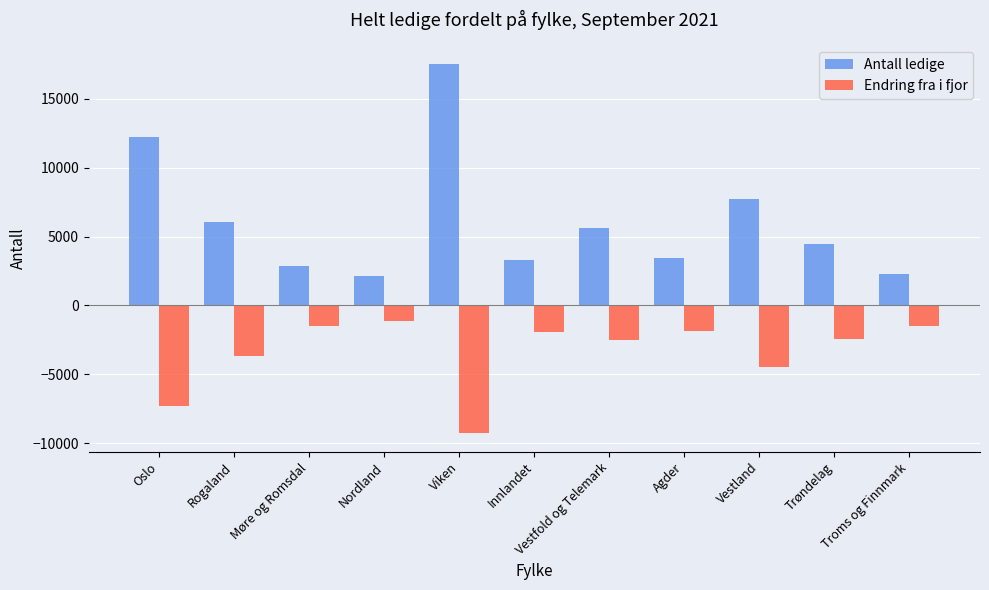

What is the sum of the Endring fra i fjor values at Oslo and Trøndelag?

-9760